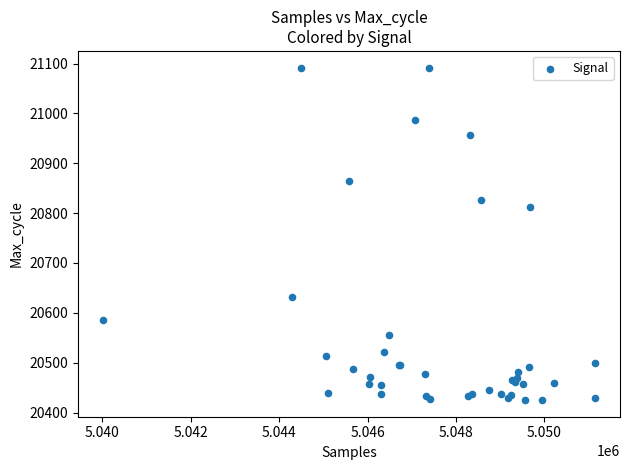

What Y value in the scatter plot is closest to 20758?

20813